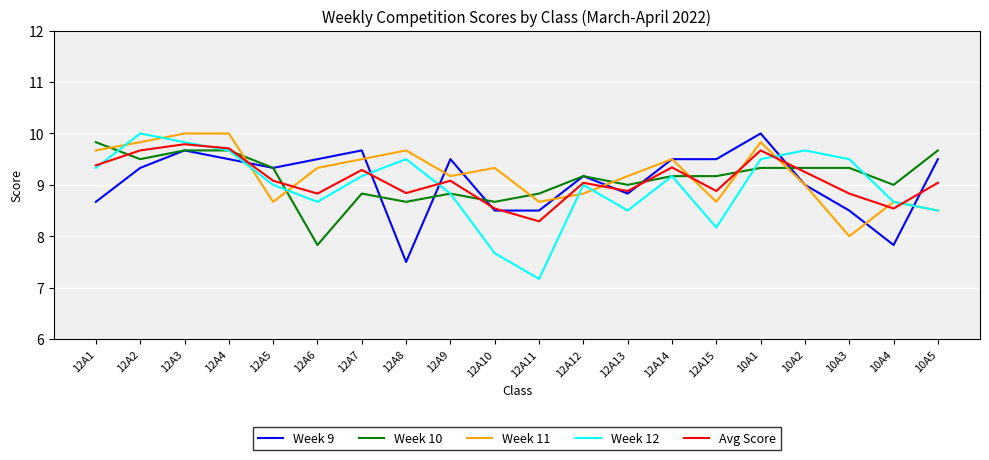

What is the lowest value of the Week 9 series?

7.5